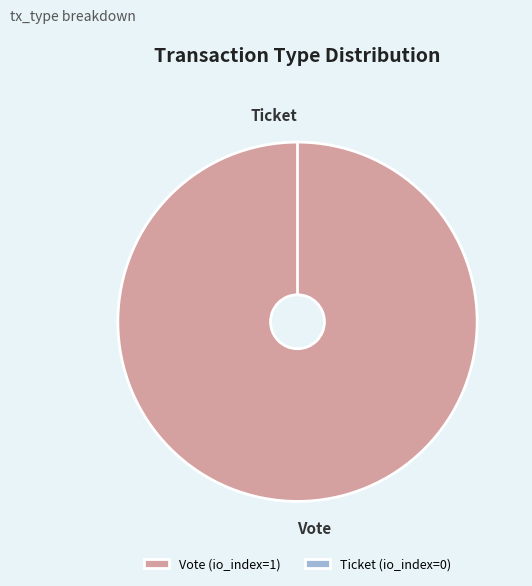

To the nearest percent, what is the combined percentage of Vote and Ticket?

100%